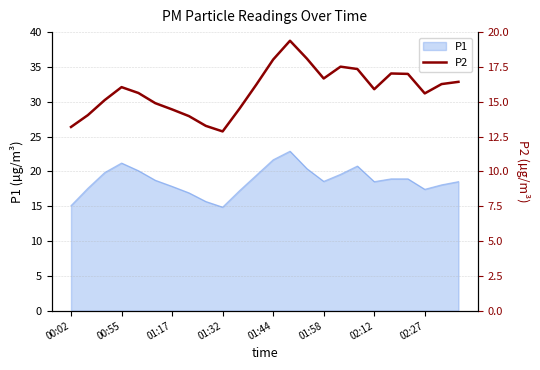

The value of P1 at 00:02 is 15.1. True or false?

True